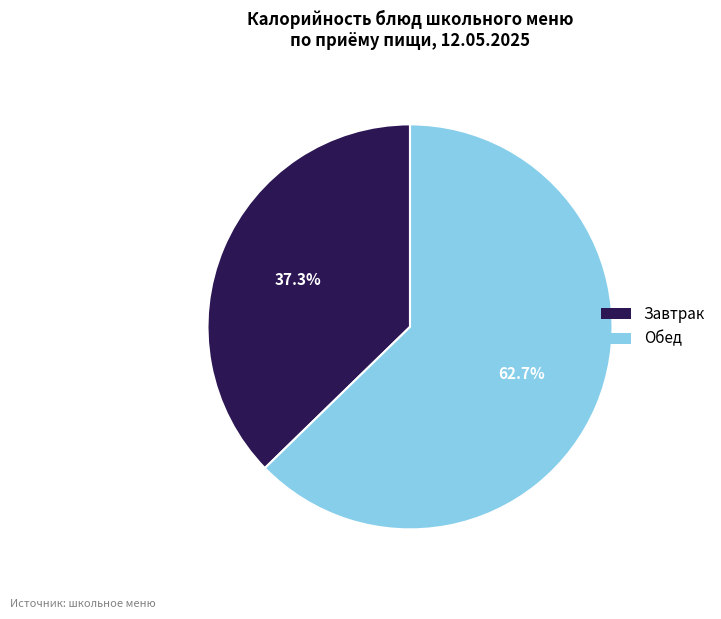

Is there a majority slice in this chart?

Yes